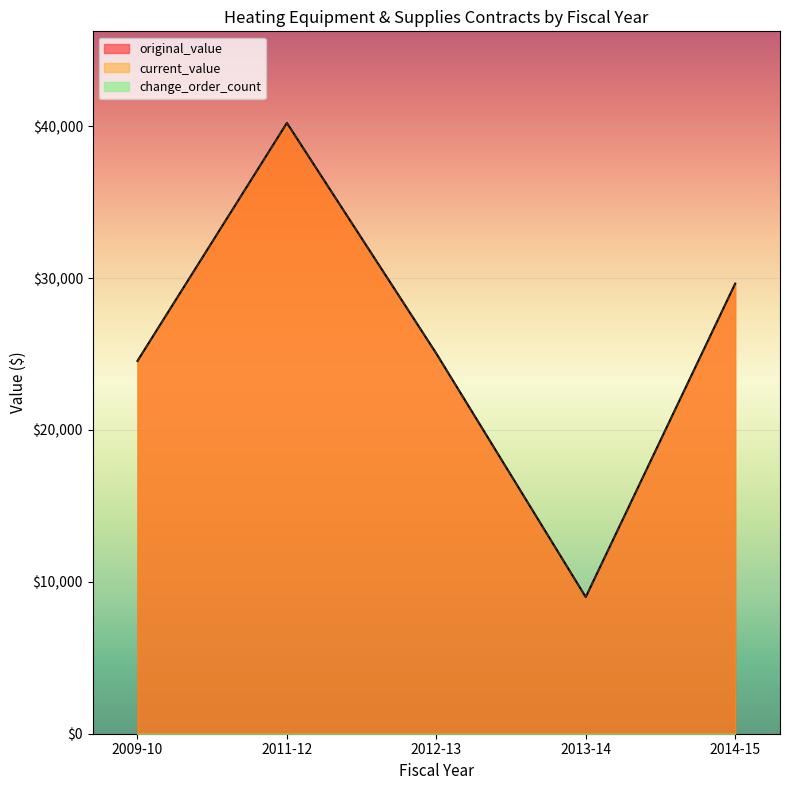

How many lines are shown in the chart?

3